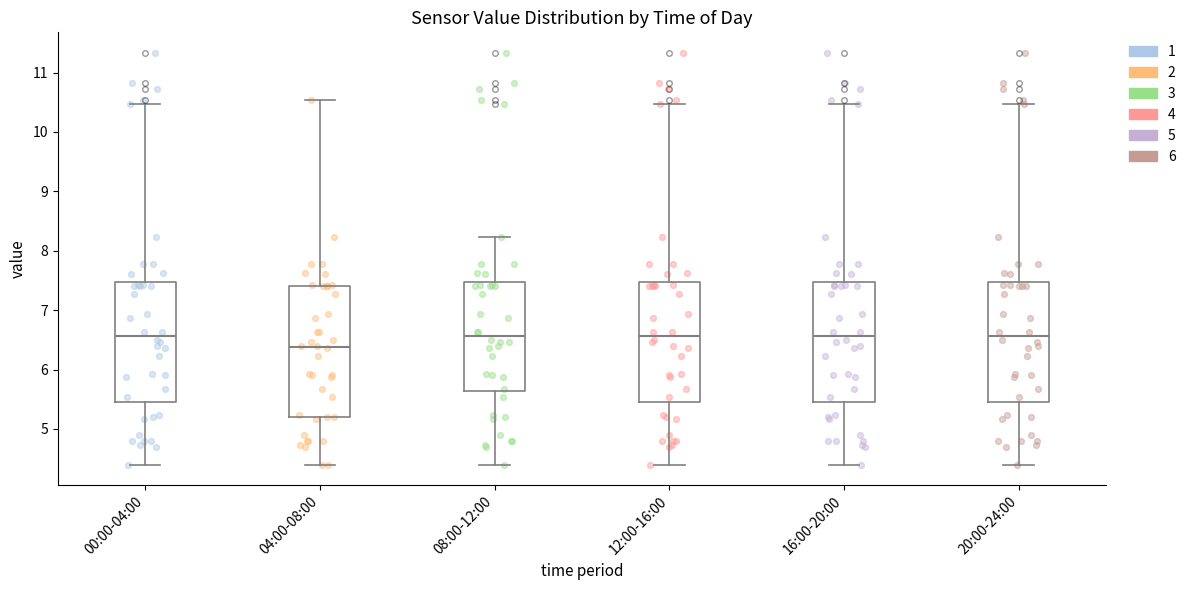

Reading left to right, transcribe this box plot: for each box, give where its median line is, the range the box spans, and where its two whiskers end, as read against the y-axis. The values are not printed on the chart, so give them approximately, as read against the axis.

00:00-04:00: median 6.6, box 5.5 to 7.5, whiskers 4.4 to 10.5
04:00-08:00: median 6.4, box 5.2 to 7.4, whiskers 4.4 to 10.5
08:00-12:00: median 6.6, box 5.6 to 7.5, whiskers 4.4 to 8.2
12:00-16:00: median 6.6, box 5.5 to 7.5, whiskers 4.4 to 10.5
16:00-20:00: median 6.6, box 5.5 to 7.5, whiskers 4.4 to 10.5
20:00-24:00: median 6.6, box 5.5 to 7.5, whiskers 4.4 to 10.5